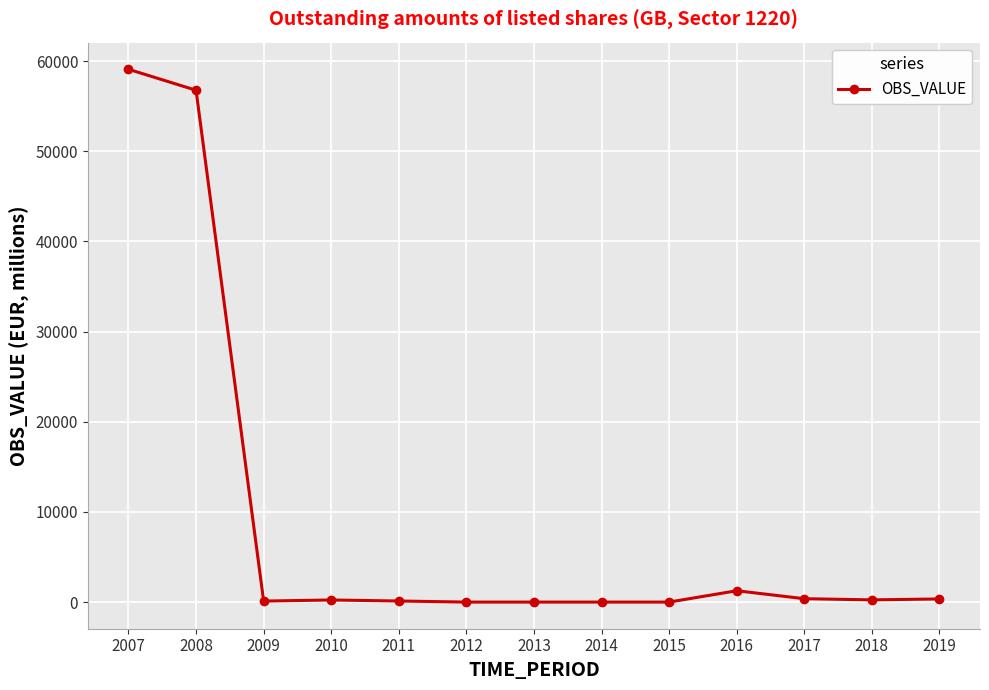

What is the difference between the second highest and second lowest values?

56766.4